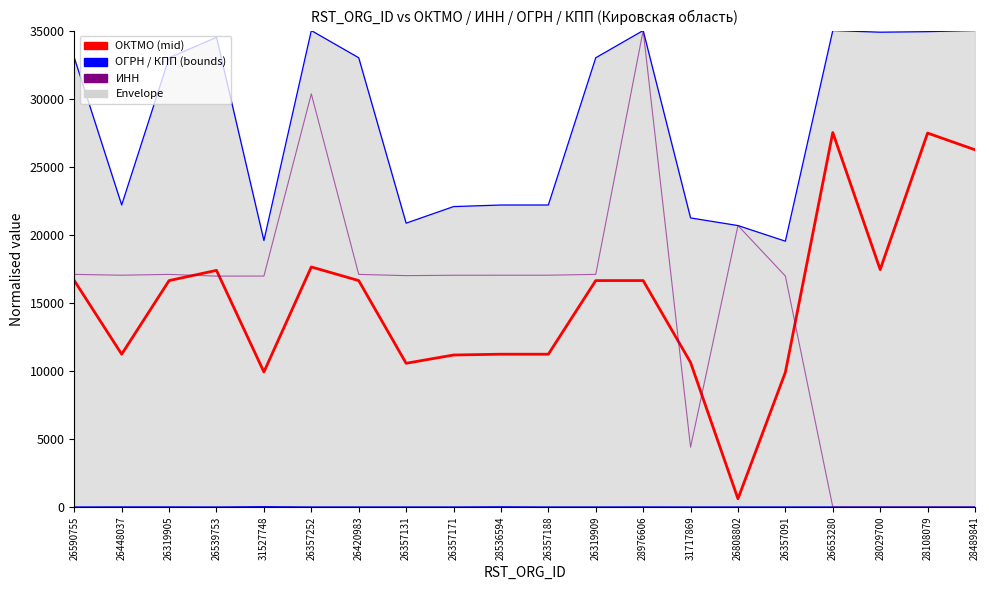

Which series has the largest range (max minus min)?

ИНН